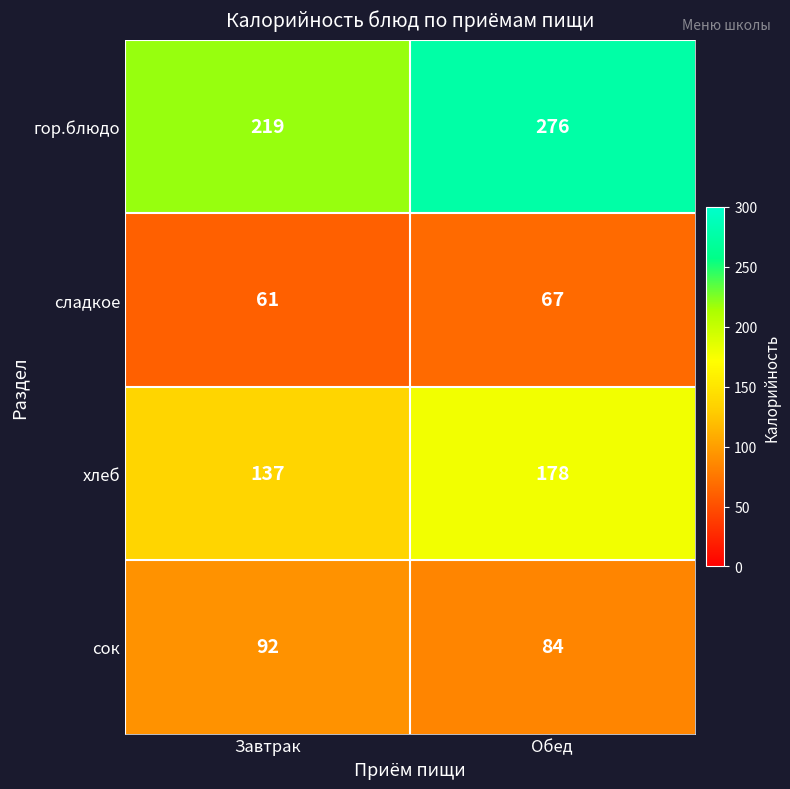

Which category has the lowest value across all series?

Завтрак